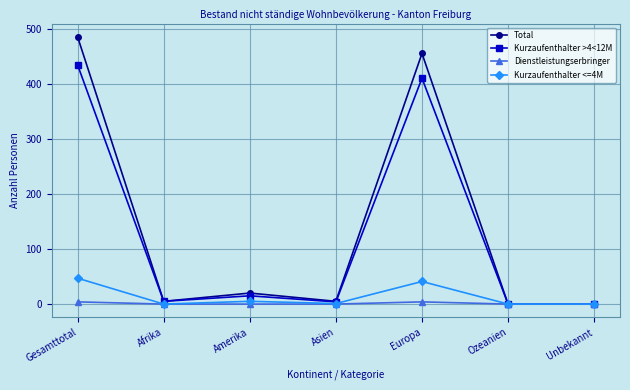

What is the sum of all Dienstleistungserbringer values?

8